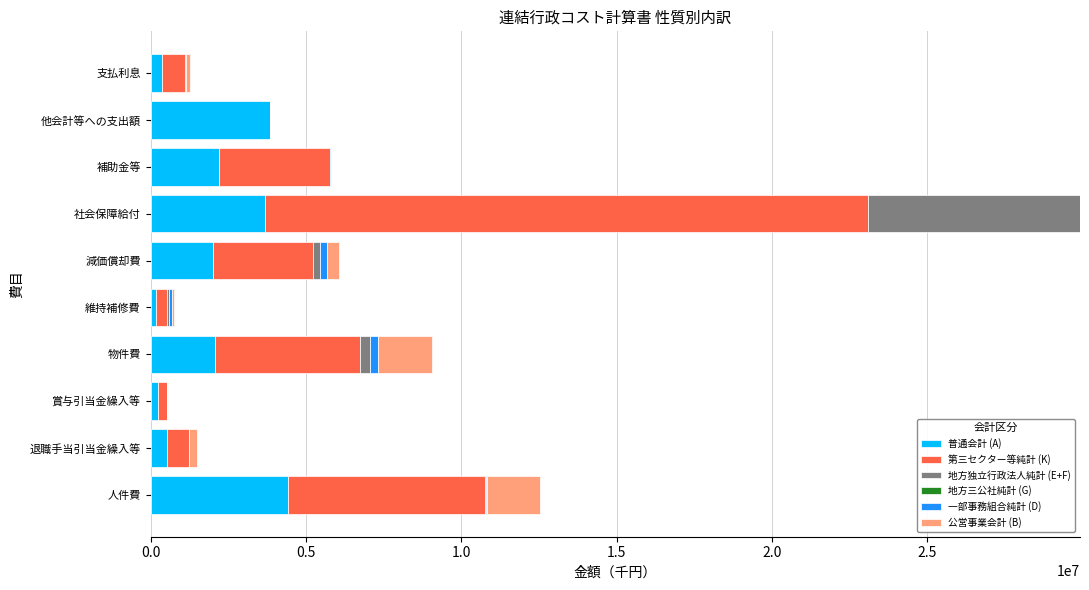

What is the highest value of the 普通会計 (A) series?

4425212